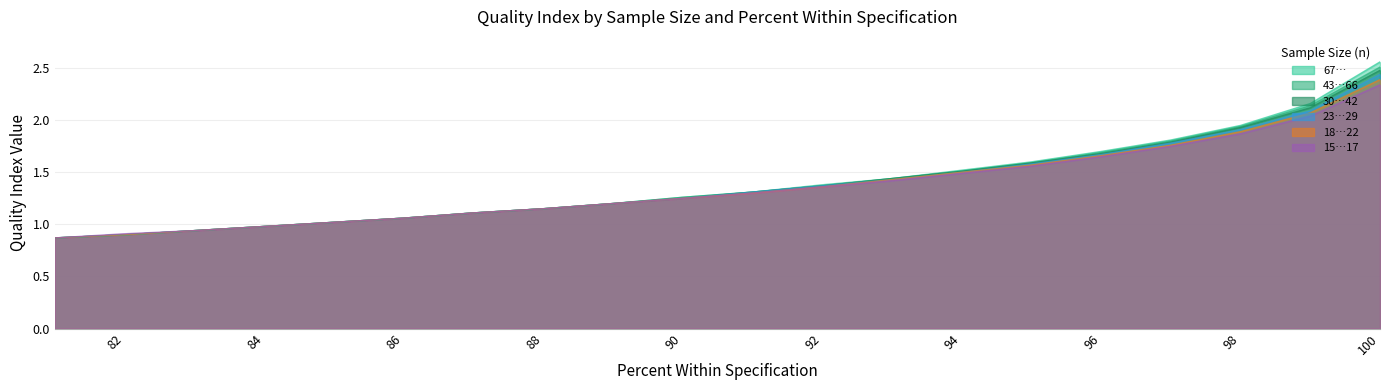

The value of 15…17 at 89 is 1.2. True or false?

True